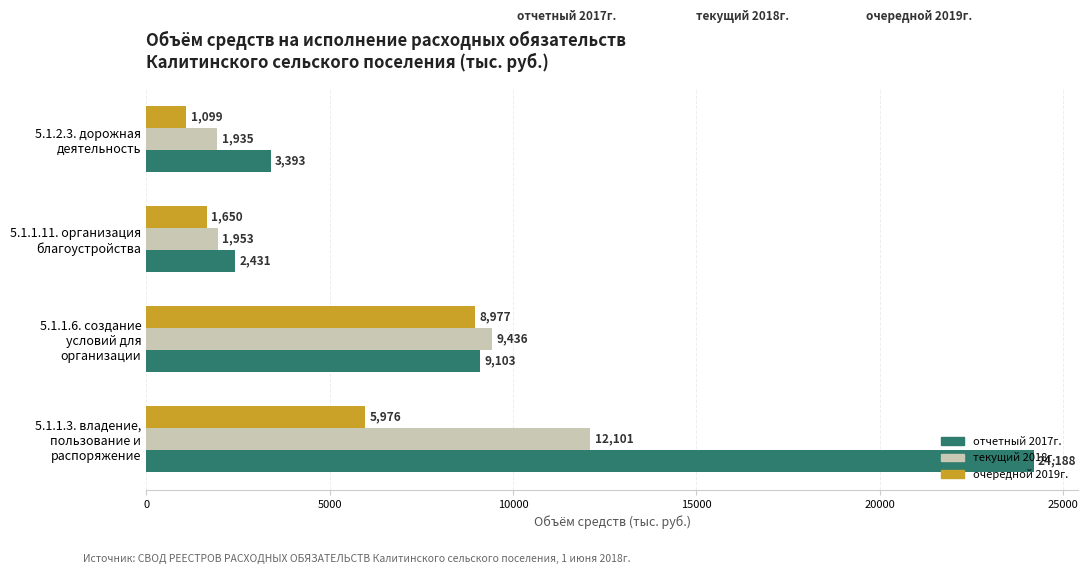

At how many categories does at least one series exceed 2751?

3